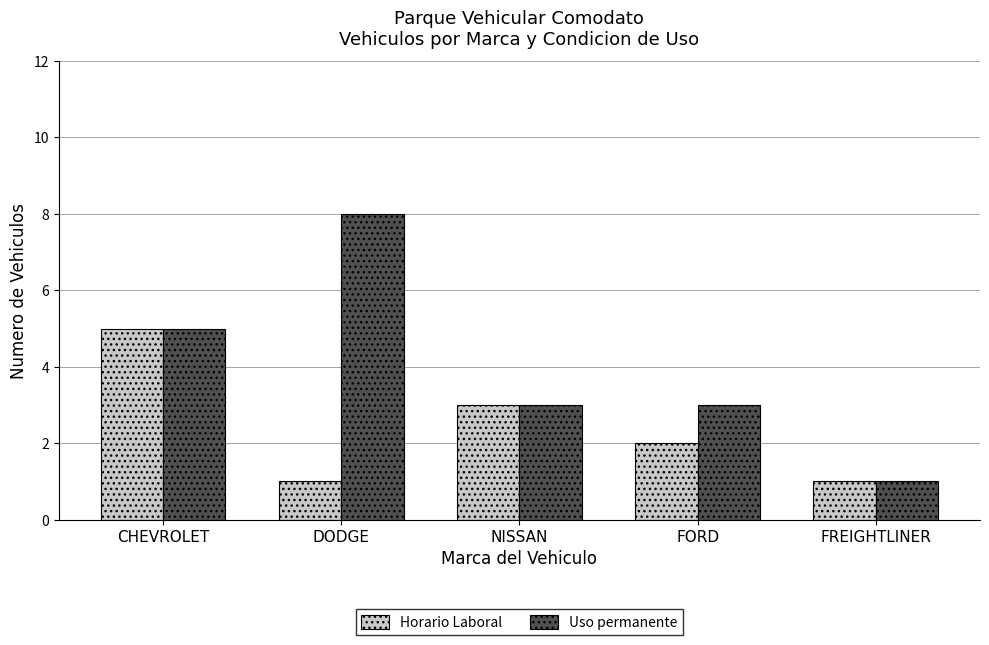

How many distinct data groups are displayed?

2